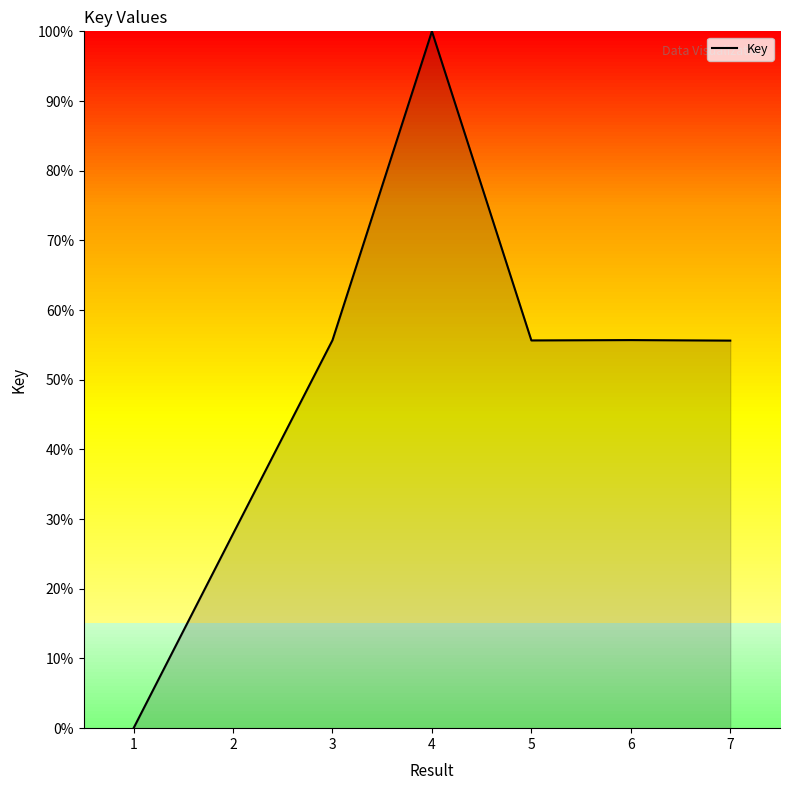

True or false: there are more than 2 points higher than both neighbors.

False